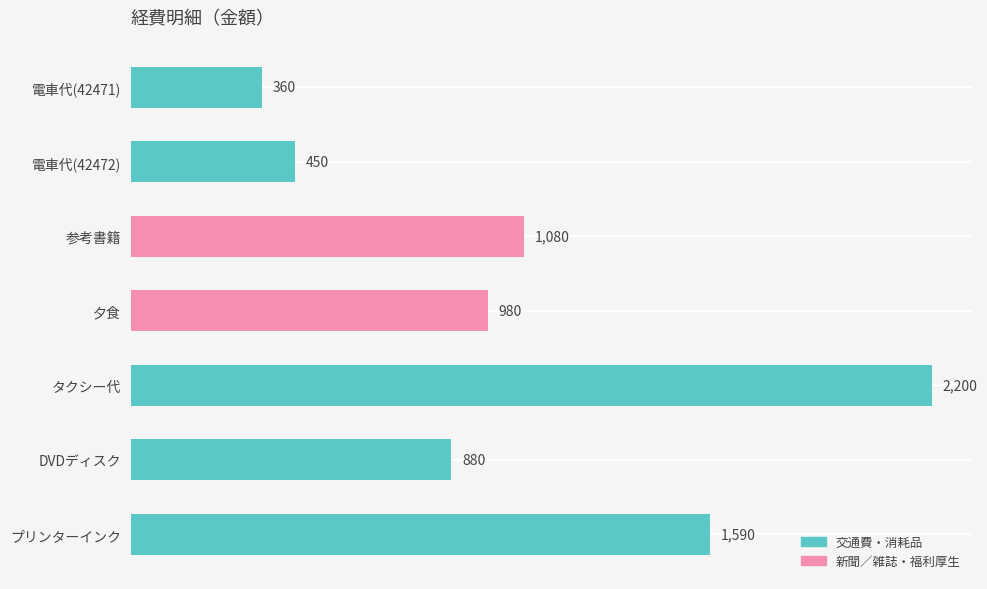

Does the chart contain stacked bars?

No